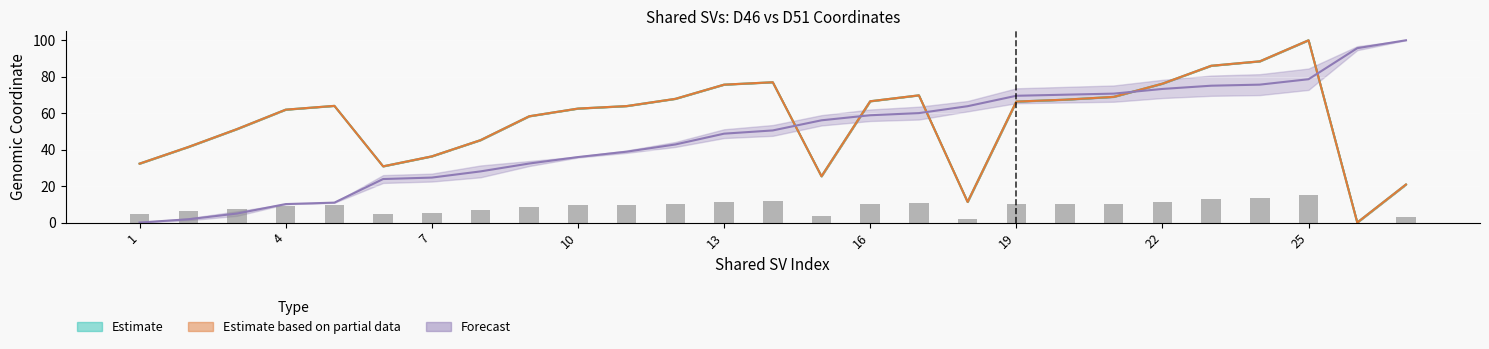

True or false: Coord 3p D46 has a value of 2.9 at 7.

False